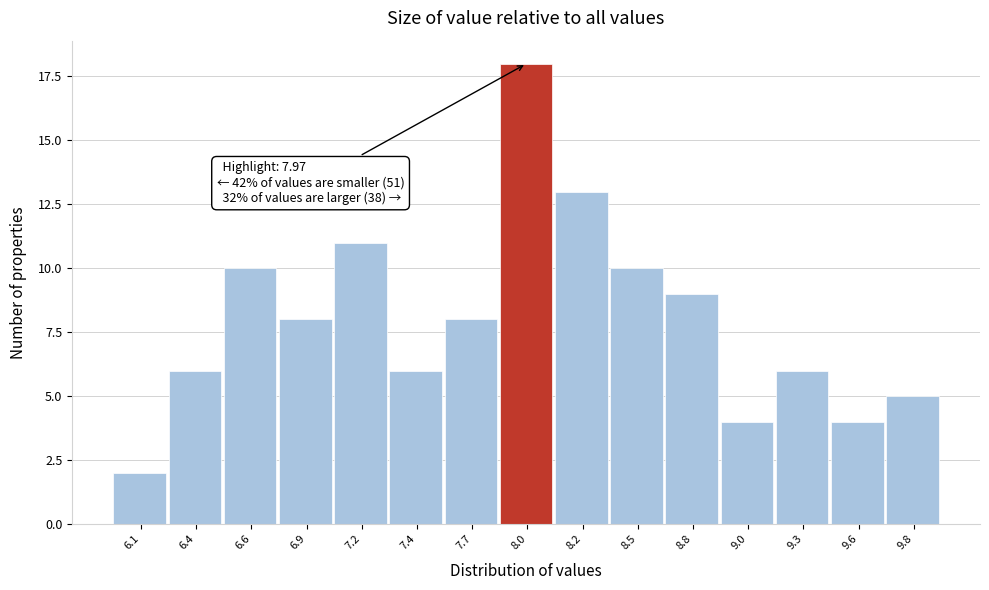

Reading left to right, transcribe all the data shown in this chart.

2	6	10	8	11	6	8	18	13	10	9	4	6	4	5